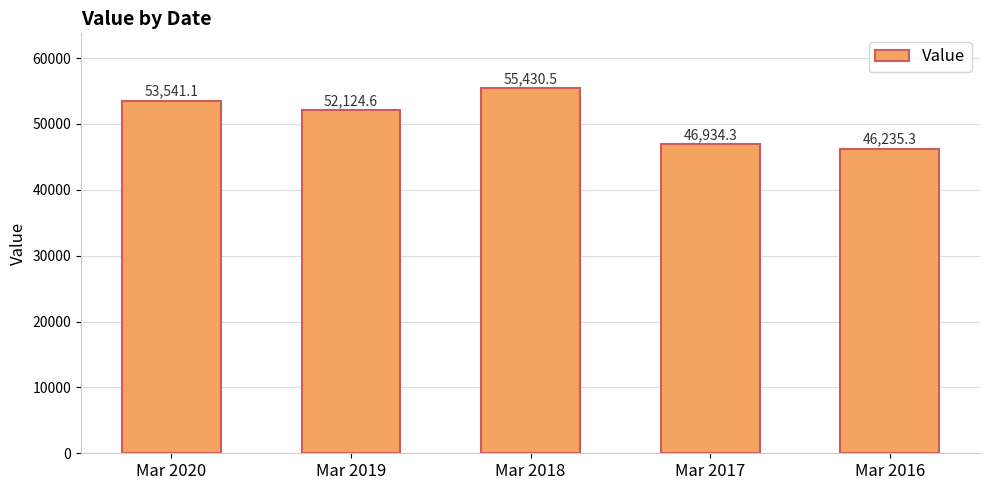

Which category has the lowest value across all series?

Mar 2016